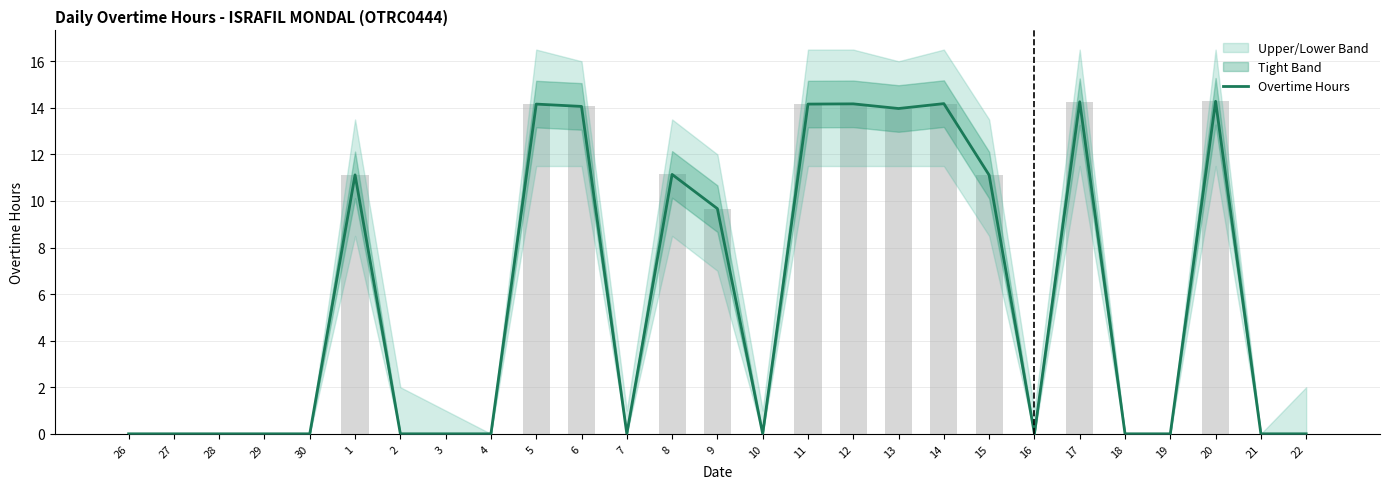

At which category does the chart reach its peak across all series?

20